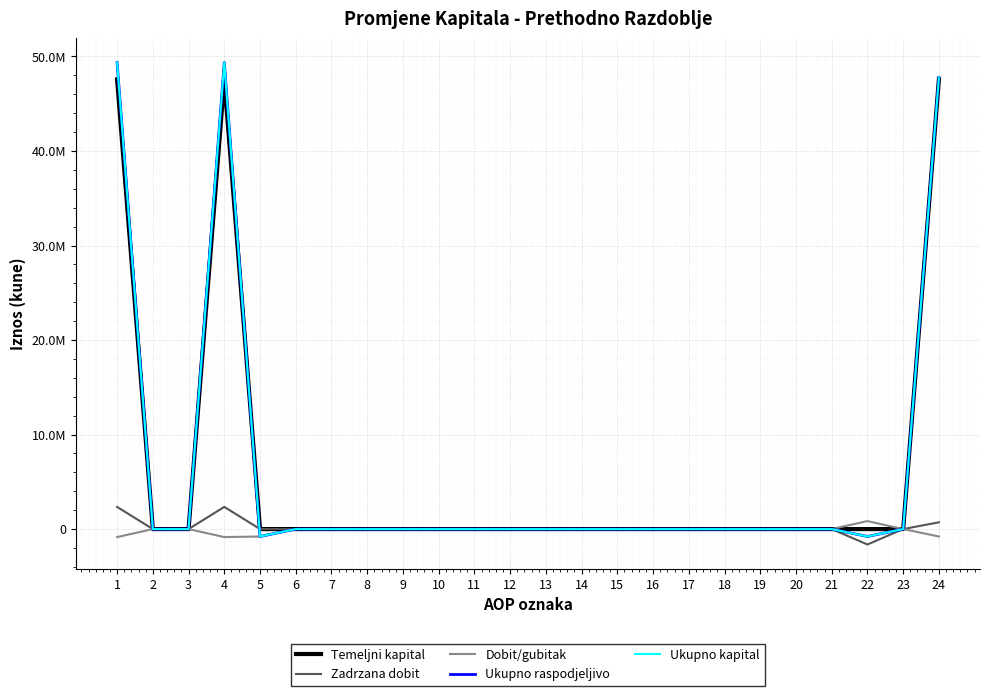

Is this an area chart (filled region under the line)?

No